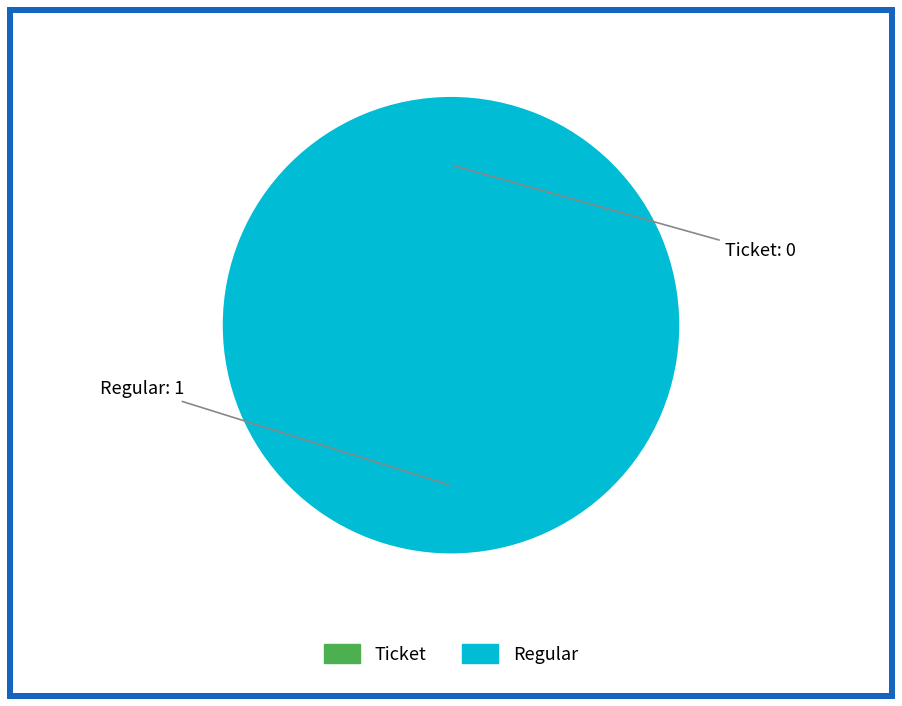

What is the largest slice in the pie chart?

Regular